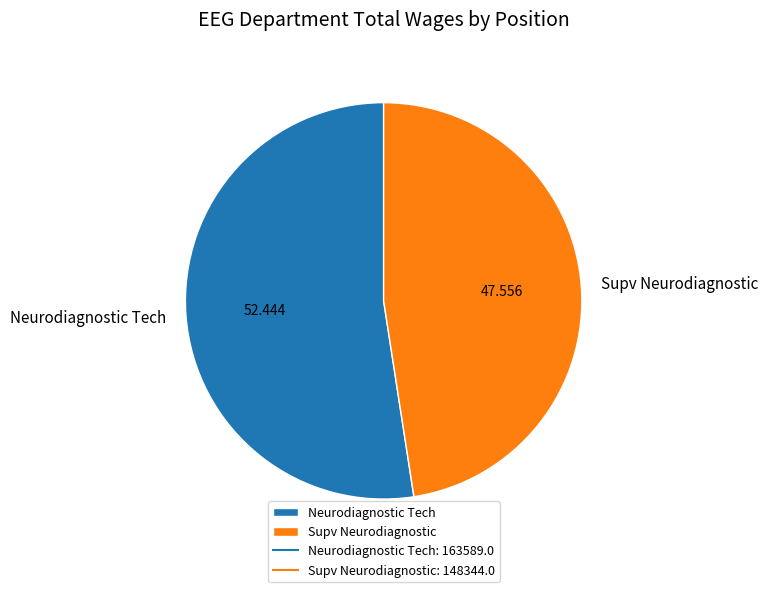

What is the majority slice?

Neurodiagnostic Tech